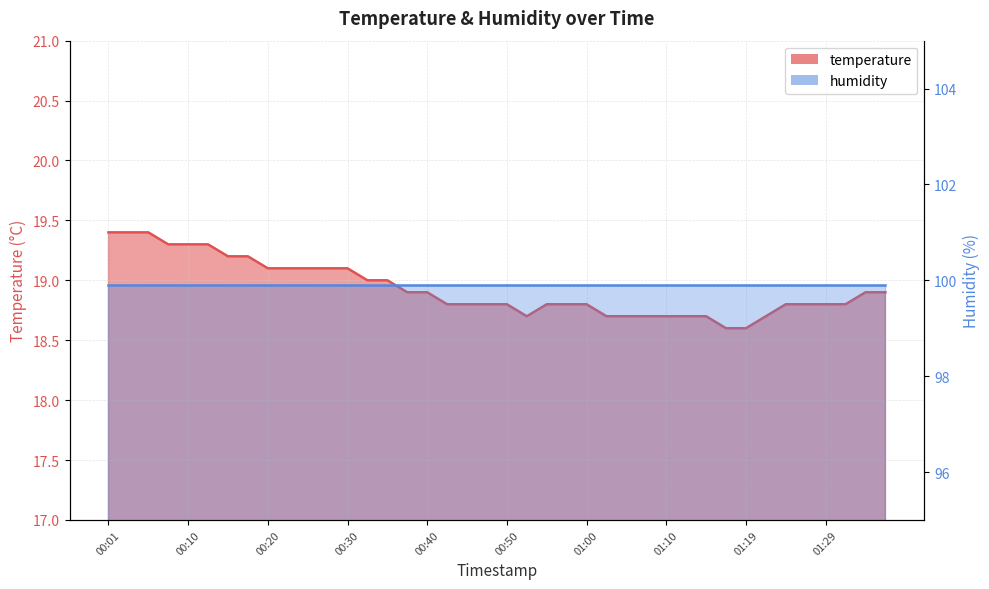

Approximately how many times larger is the value at 00:32 compared to 00:25?

1.0